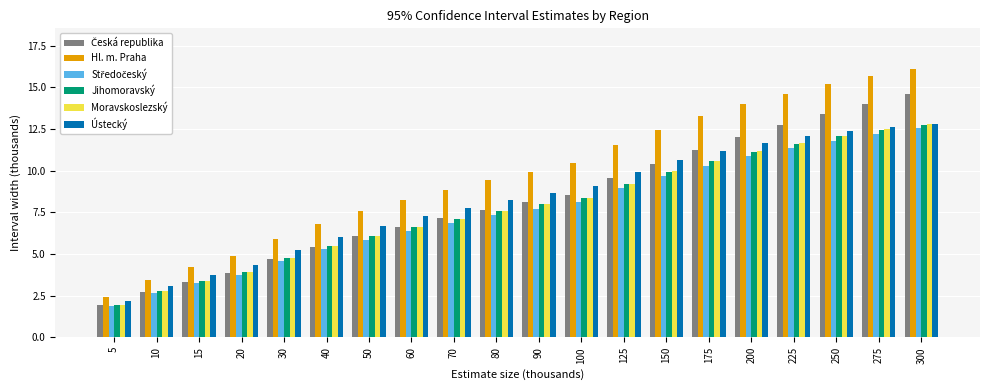

True or false: Jihomoravský has a value of 9.9 at 150.

True